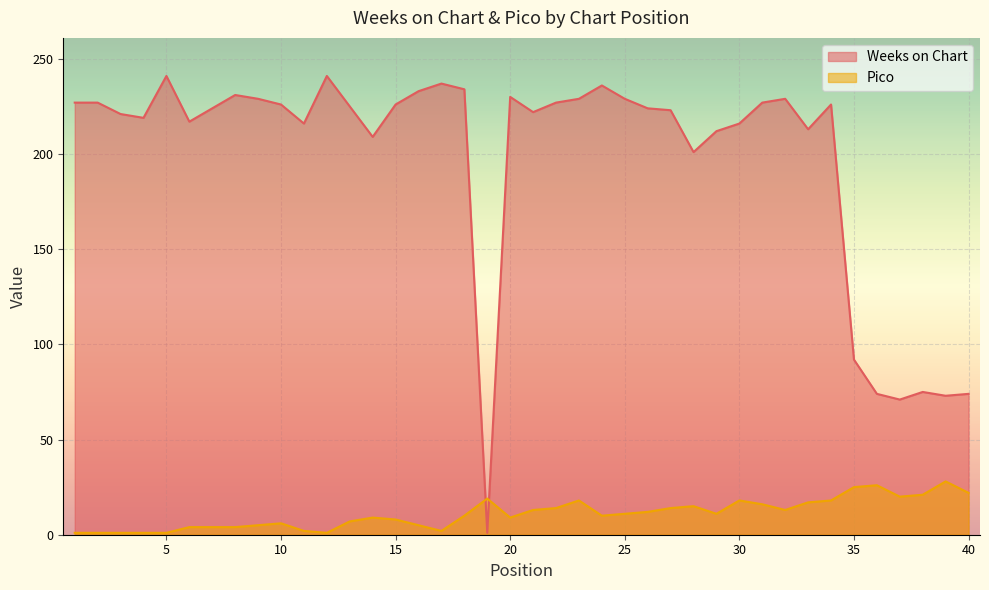

What is the sum of all Pico values?

442